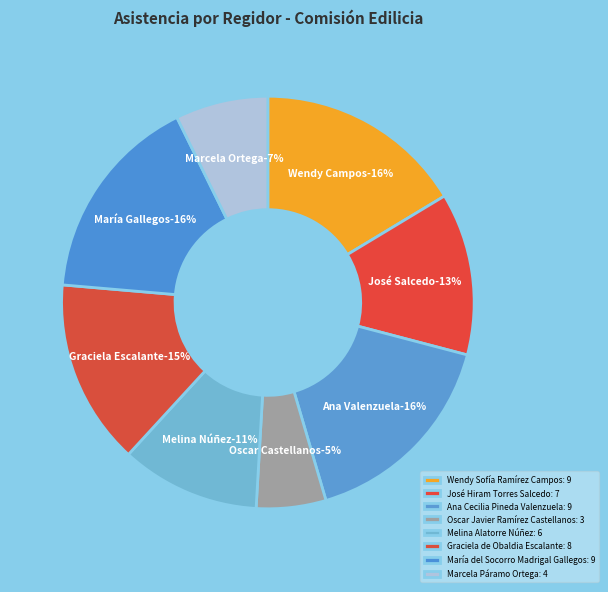

To the nearest percent, what percentage of the pie is Oscar Javier Ramírez Castellanos?

5%